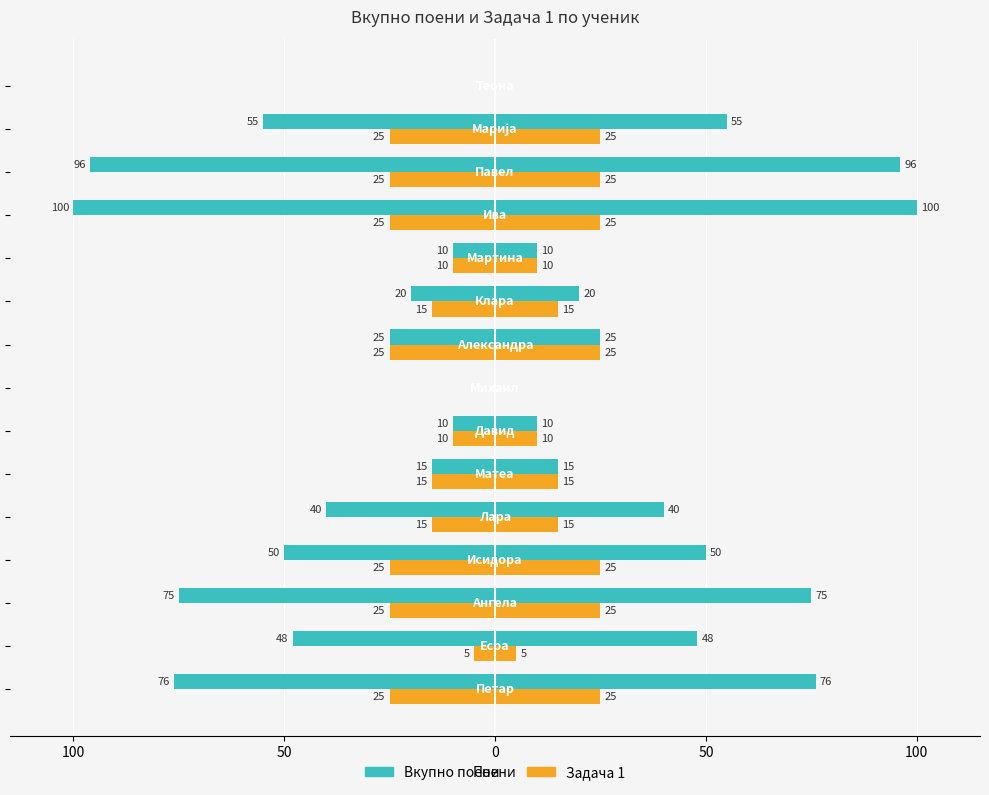

Between 100 and 50, which series saw the biggest shift?

Вкупно поени